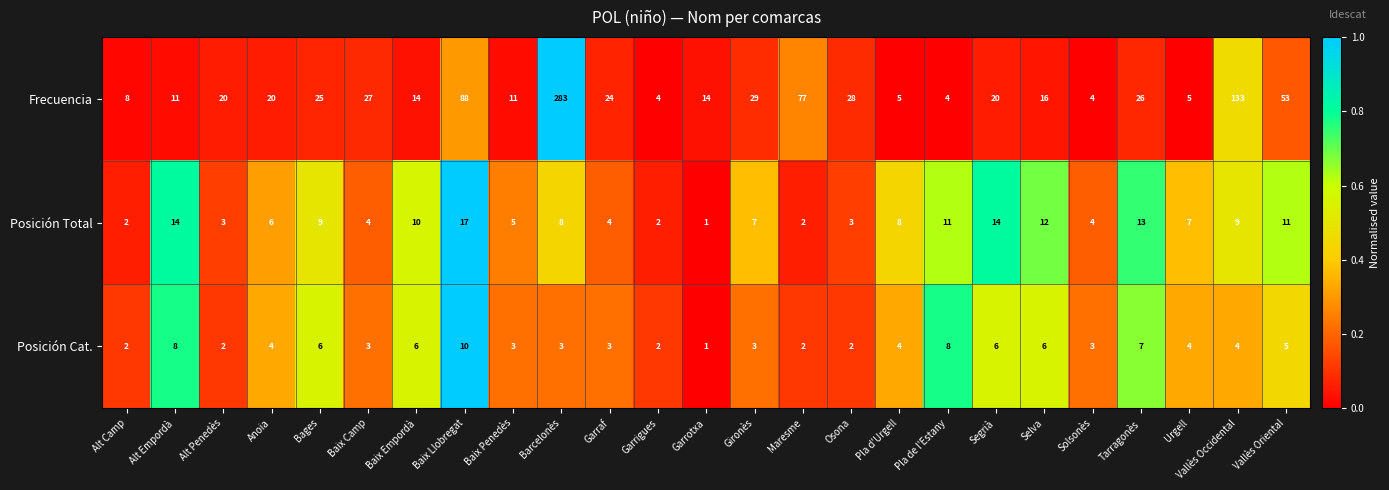

True or false: Posición Total has a value of 5 at Baix Penedès.

True